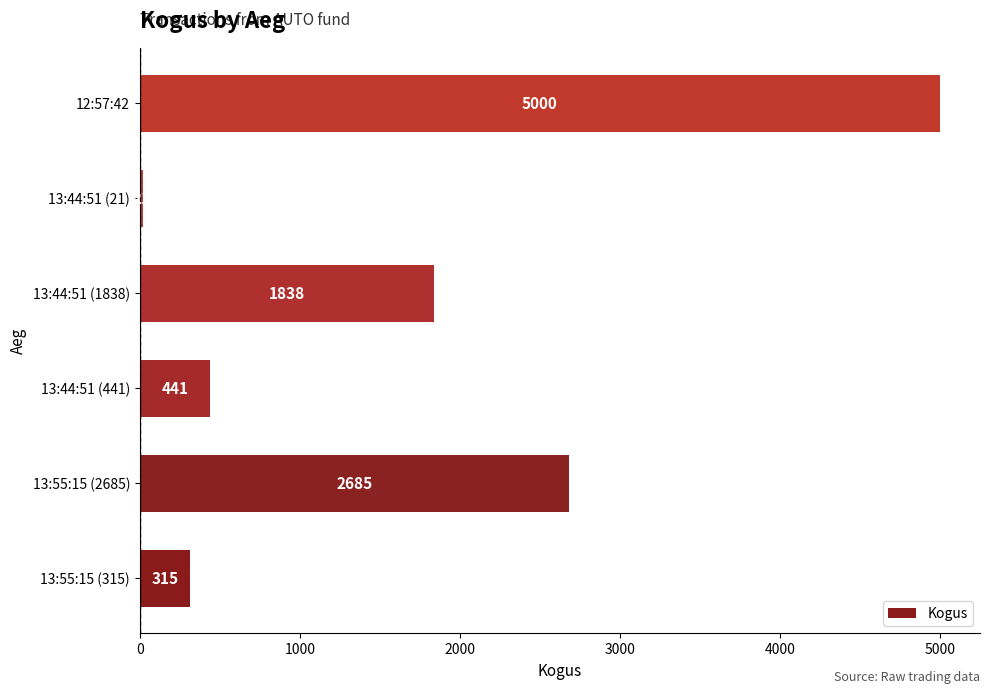

List the labels in order of value, smallest first.

13:44:51 (21), 13:55:15 (315), 13:44:51 (441), 13:44:51 (1838), 13:55:15 (2685), 12:57:42